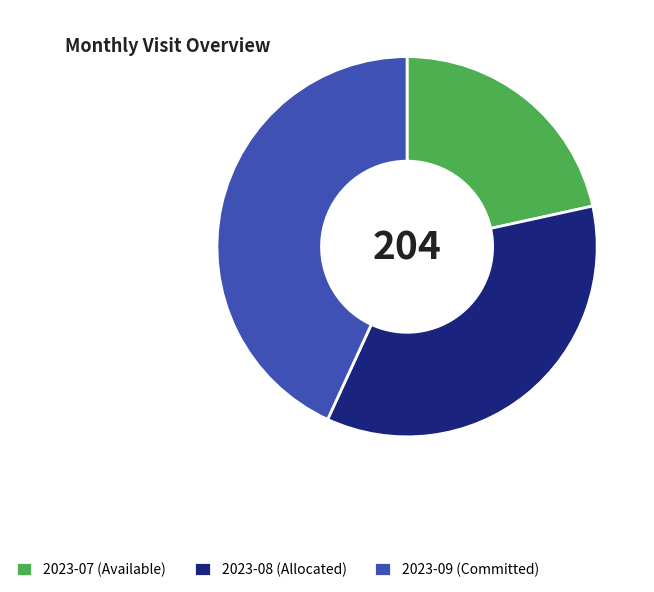

Rank the categories by value from lowest to highest.

2023-07 (Available), 2023-08 (Allocated), 2023-09 (Committed)